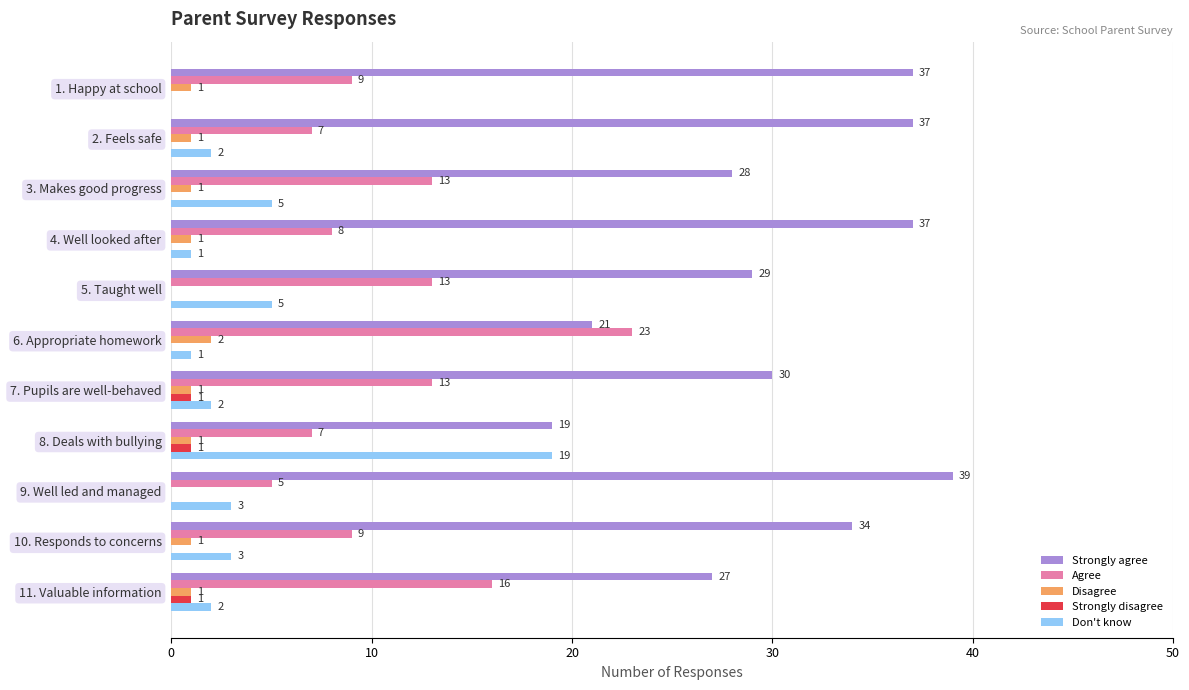

What are all the series names shown in the legend?

Strongly agree, Agree, Disagree, Strongly disagree, Don't know